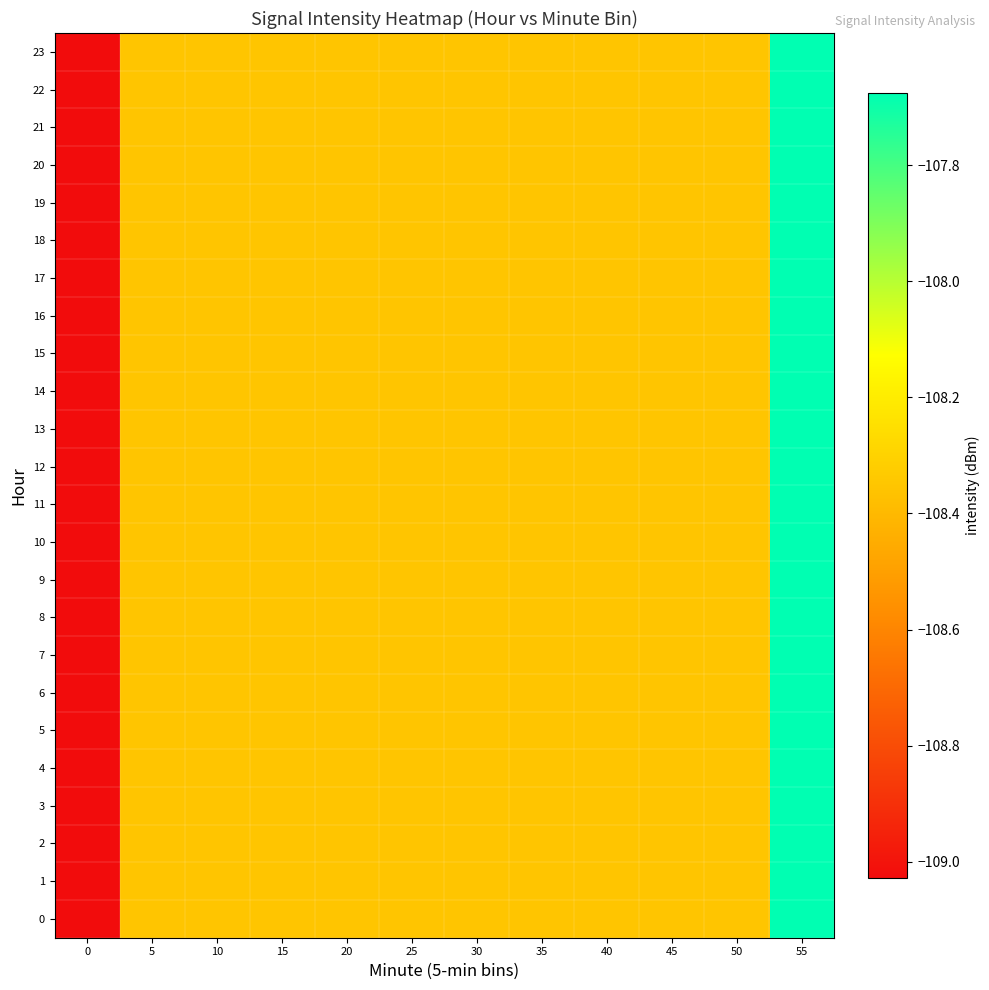

How many distinct data groups are displayed?

24